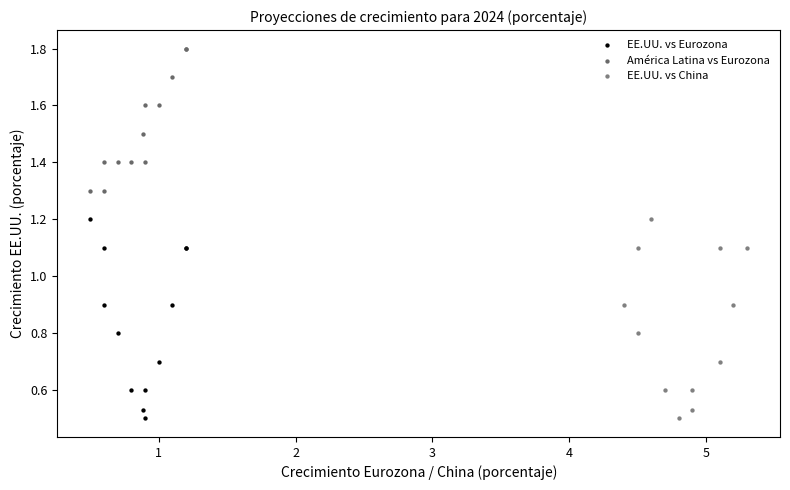

Which series reaches the maximum Y coordinate?

América Latina vs Eurozona